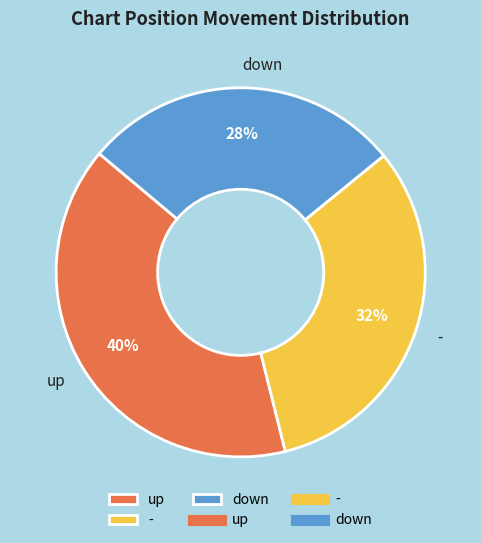

Is there any slice that represents more than half of the pie?

No